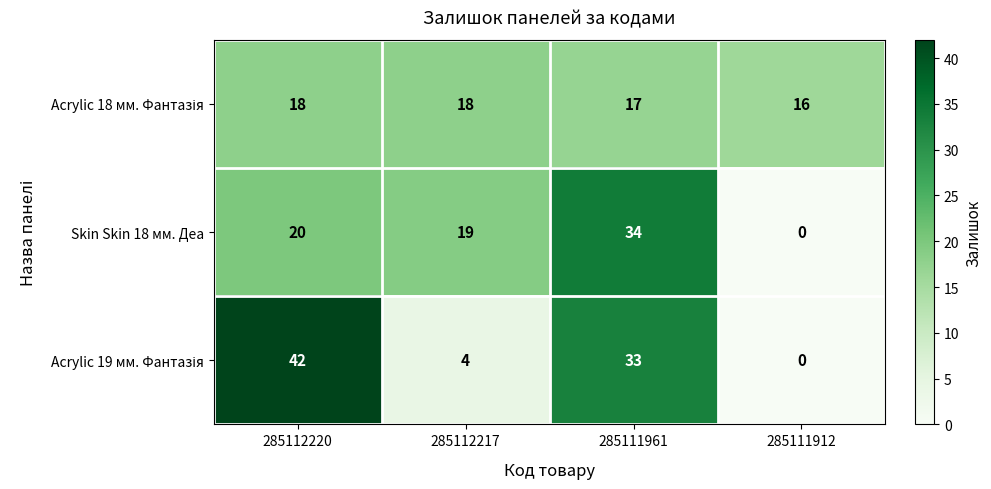

At how many categories does at least one series exceed 13?

4